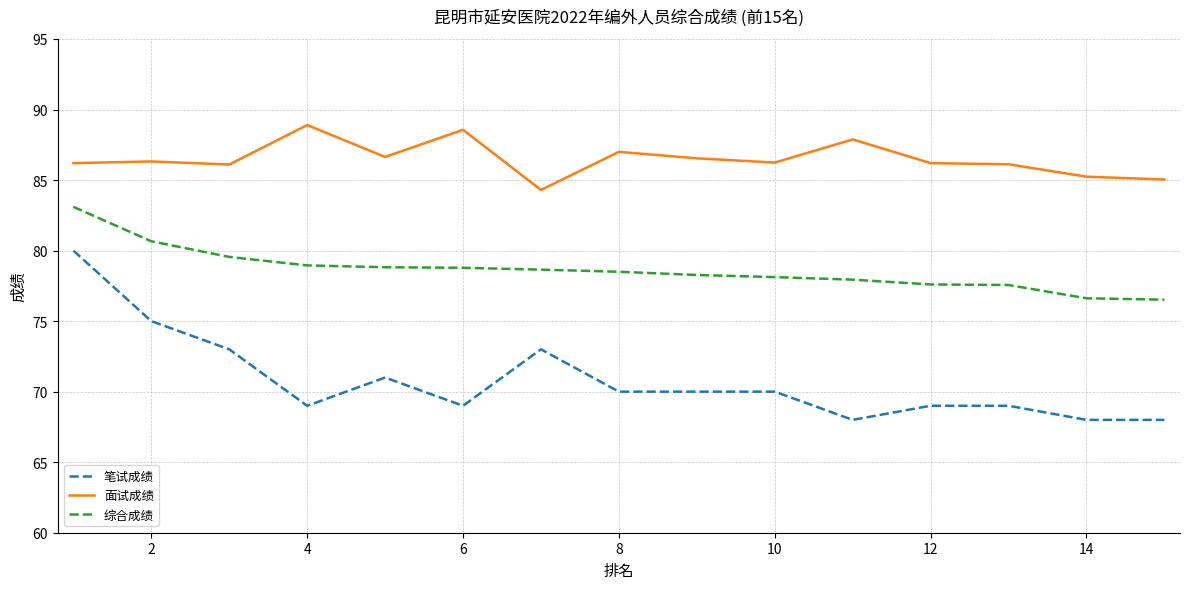

True or false: 面试成绩 and 综合成绩 cross at least once.

False